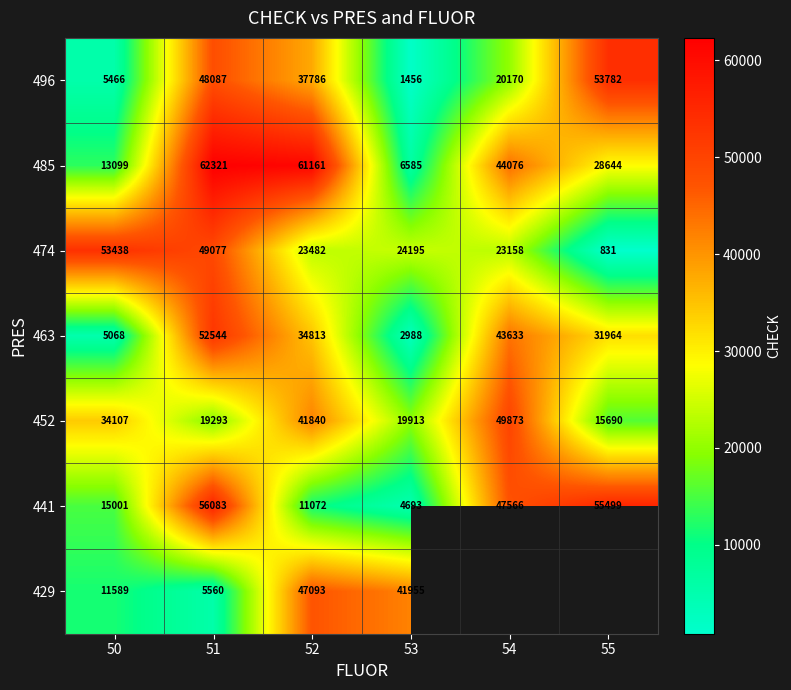

What is the maximum value for 496?

53782